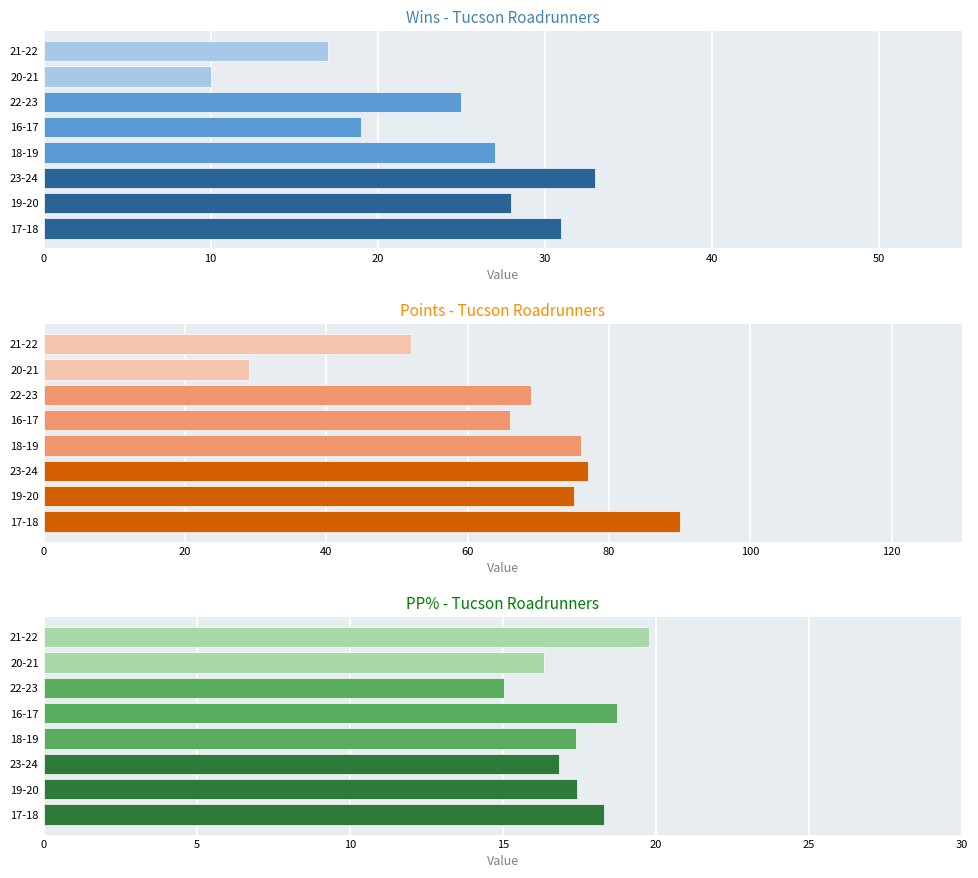

Is the value of points at 22-23 greater than the value of wins at 17-18?

Yes